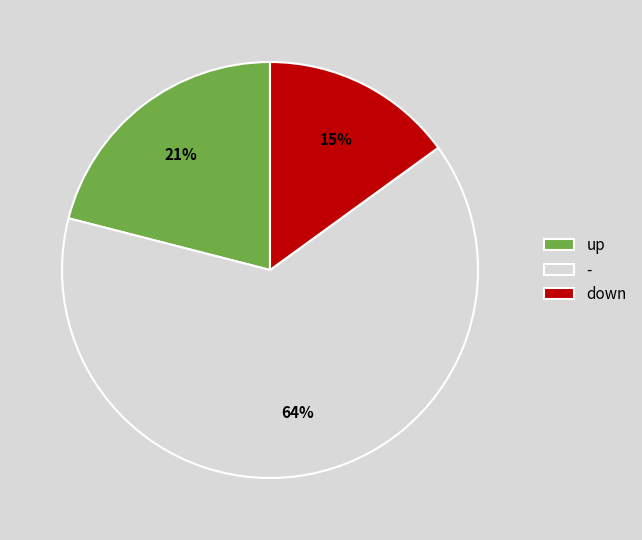

How many segments does this pie chart have?

3